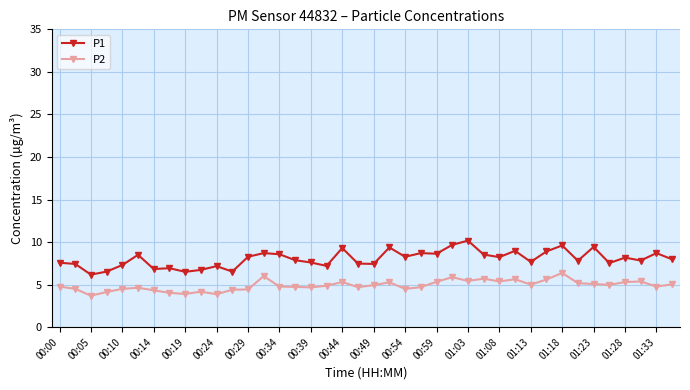

What is the value of the P2 point at the 2nd from the left?

4.5